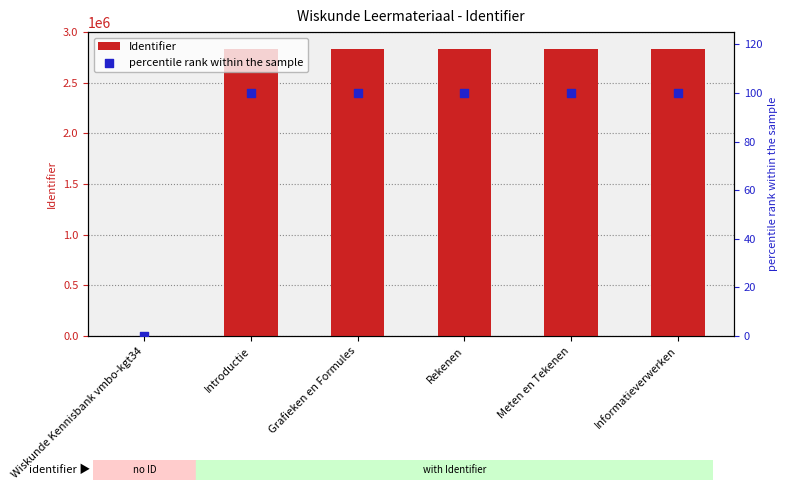

Which series has the widest spread of Y values?

Identifier